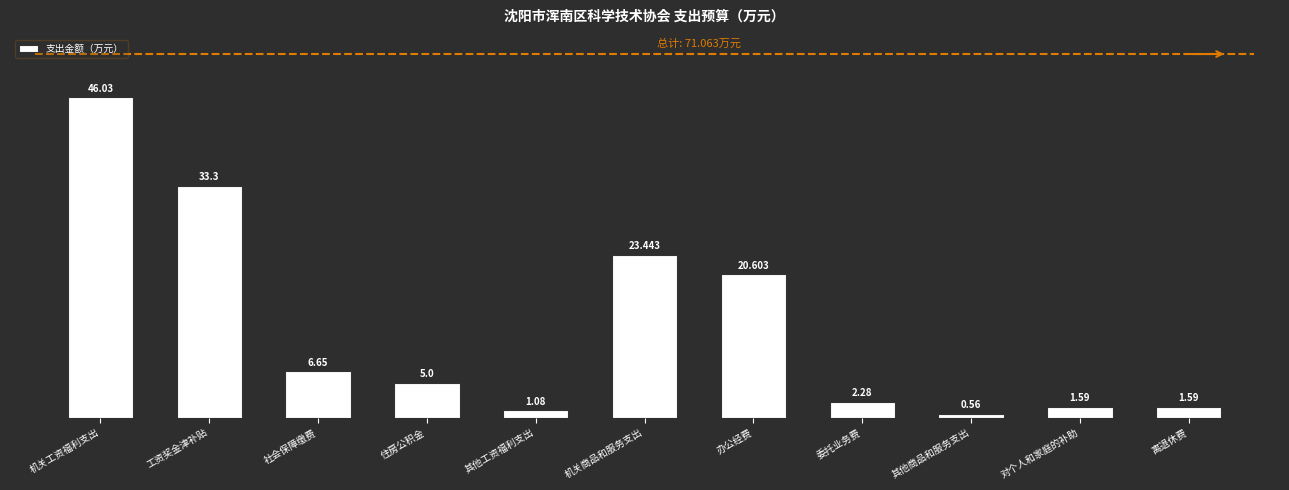

At which category does the chart reach its minimum across all series?

其他商品和服务支出